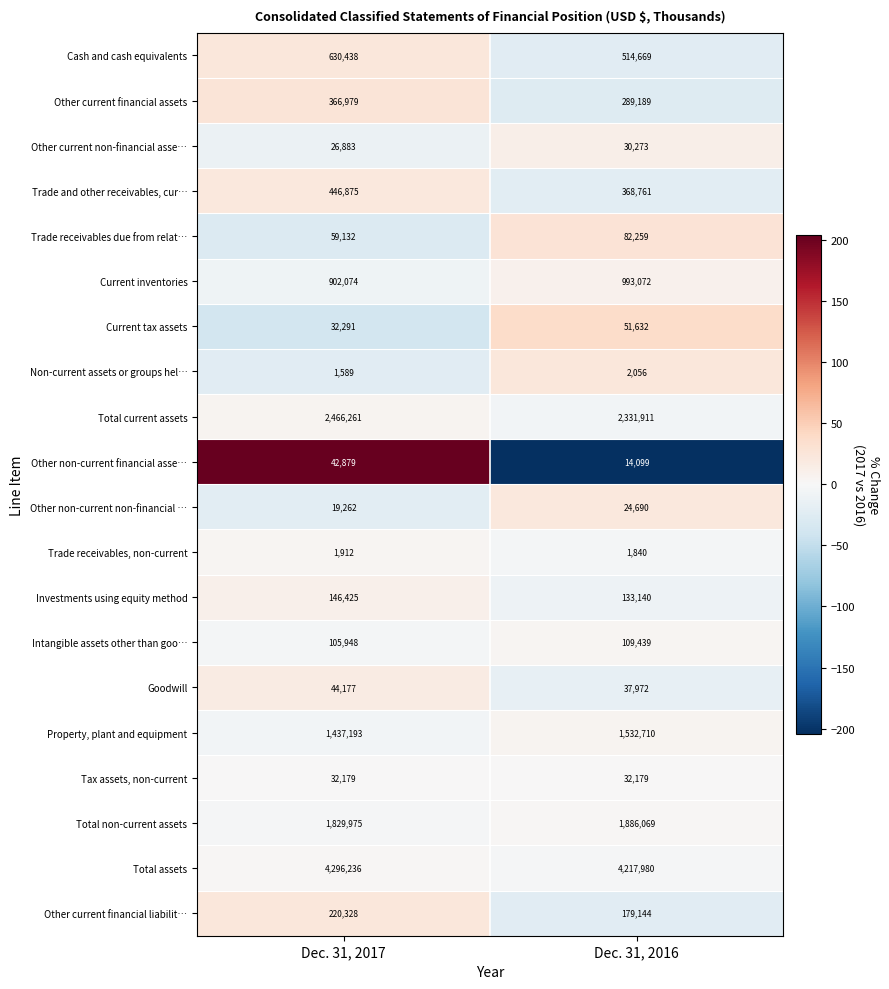

The value of Current tax assets at Dec. 31, 2017 is 47692. True or false?

False